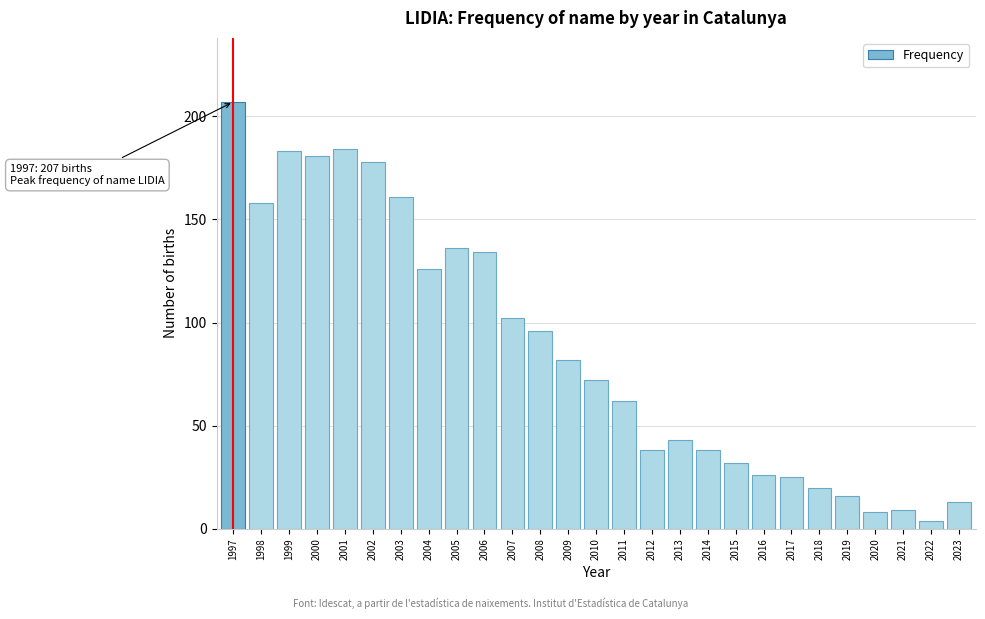

Reading right to left, transcribe all the data shown in this chart.

2023=13	2022=4	2021=9	2020=8	2019=16	2018=20	2017=25	2016=26	2015=32	2014=38	2013=43	2012=38	2011=62	2010=72	2009=82	2008=96	2007=102	2006=134	2005=136	2004=126	2003=161	2002=178	2001=184	2000=181	1999=183	1998=158	1997=207